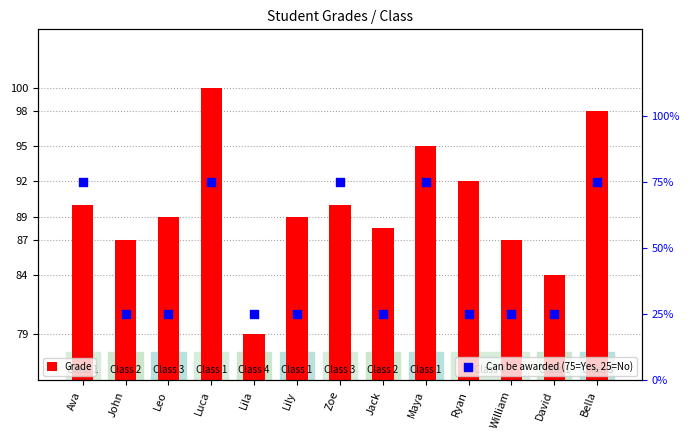

What are all the series names shown in the legend?

Grade, Can be awarded (75=Yes, 25=No)